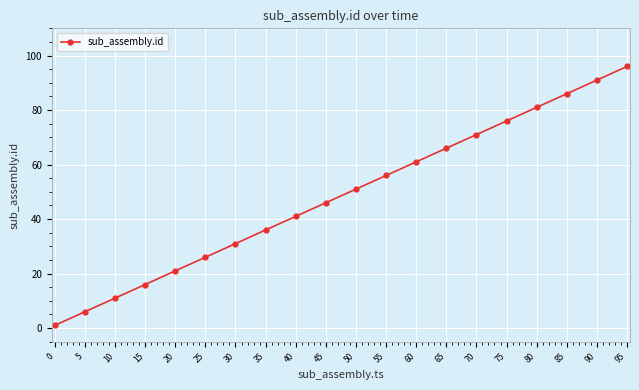

What is the smallest value displayed?

1